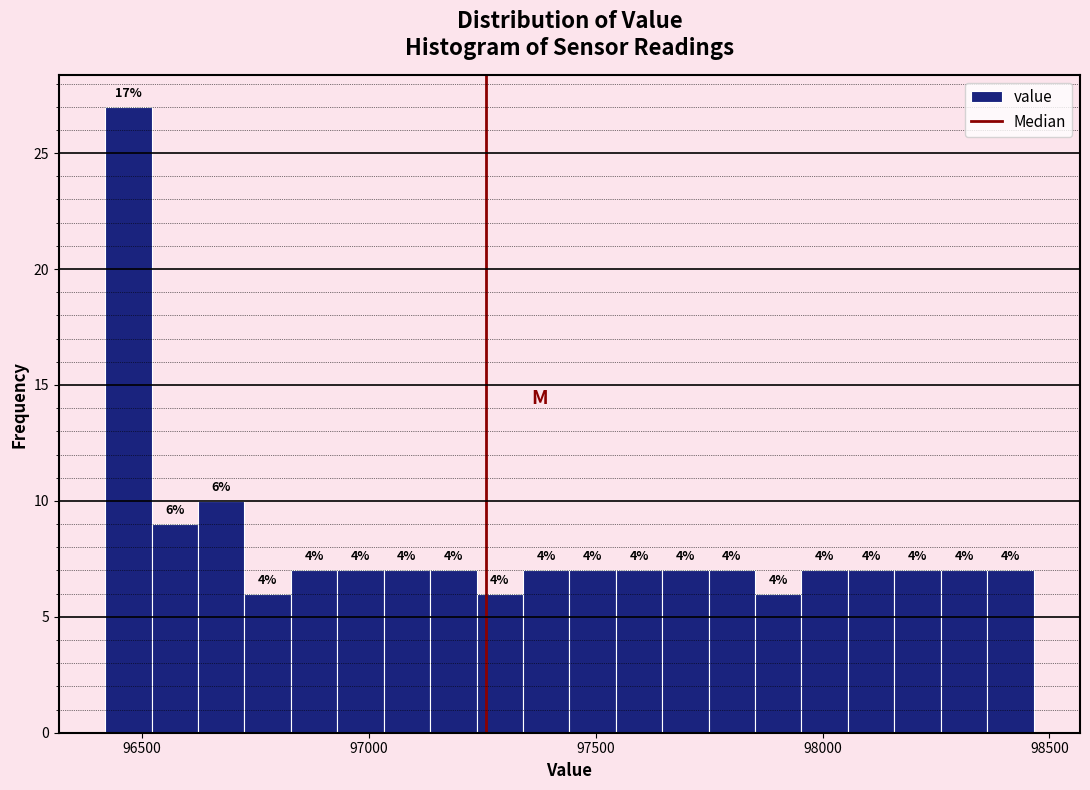

Read against the x-axis, roughly where is the centre of the tallest bar?

96450